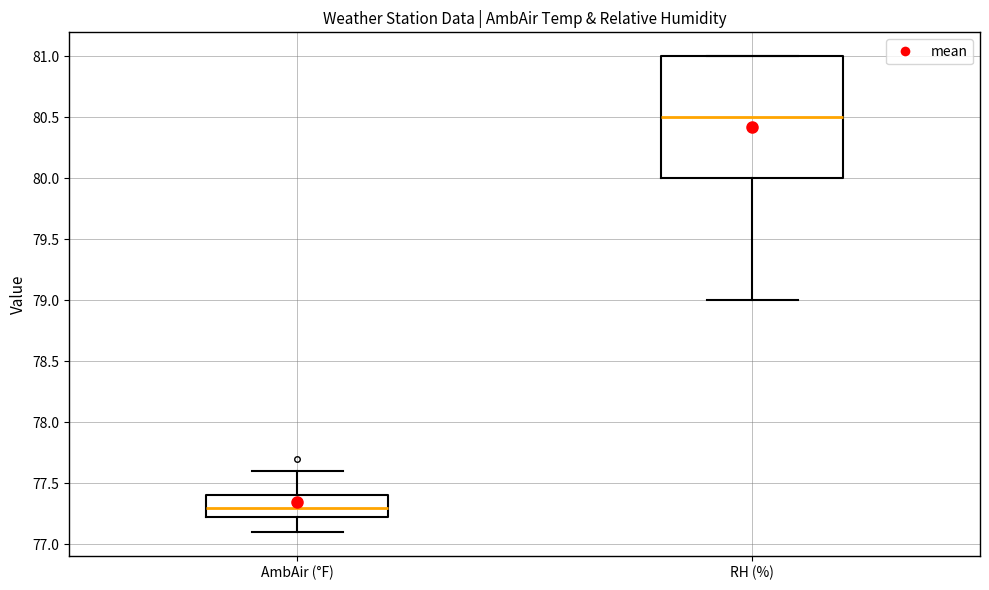

Where does the median line of the box for RH (%) sit on the y-axis? The values are not printed on the chart, so give them approximately, as read against the axis.

80.50